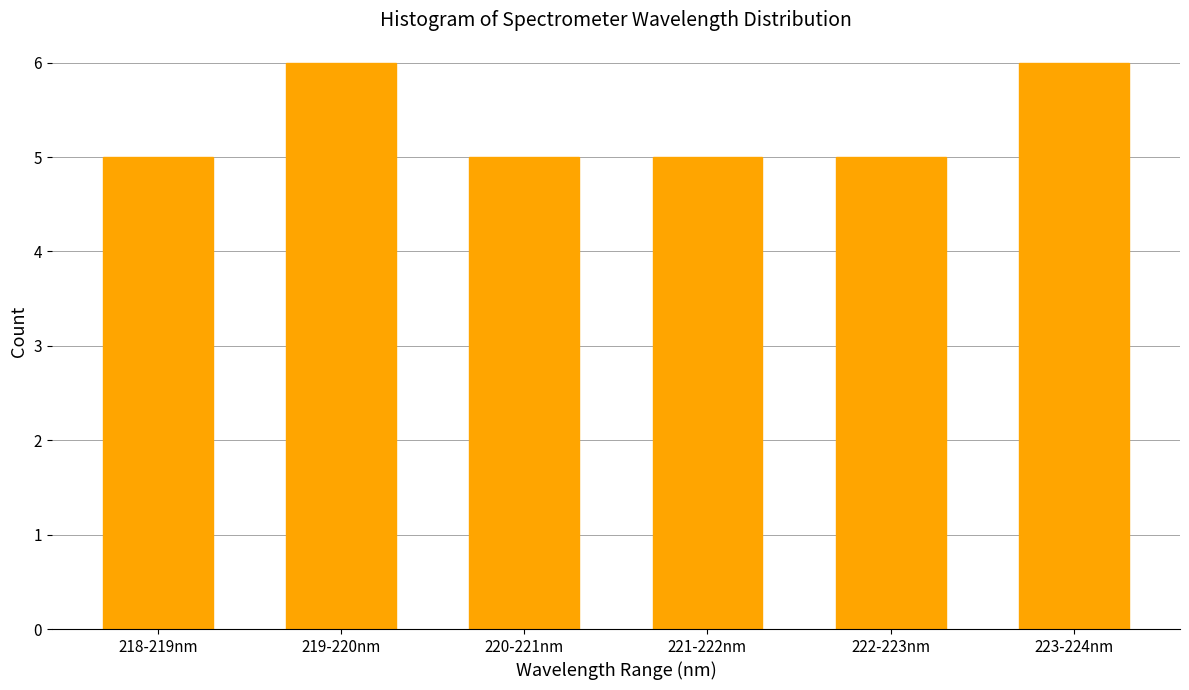

Reading left to right, list all the values displayed in this chart.

5	6	5	5	5	6